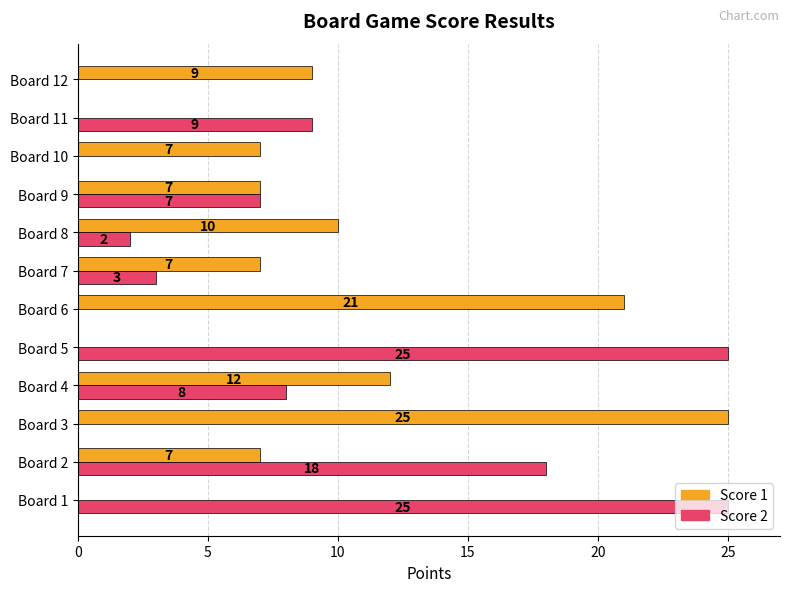

Which series changed the most between Board 10 and Board 11?

Score 2